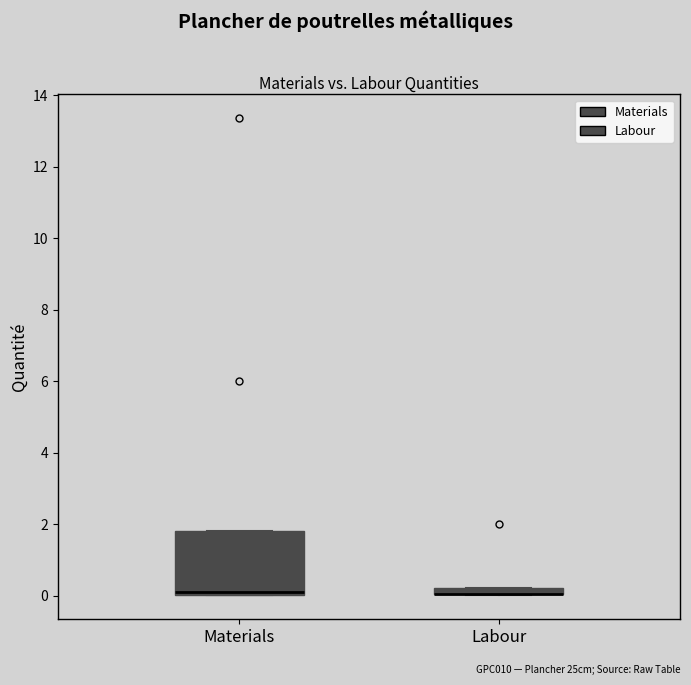

Where is the upper edge of the box for Labour on the y-axis? The values are not printed on the chart, so give them approximately, as read against the axis.

0.2